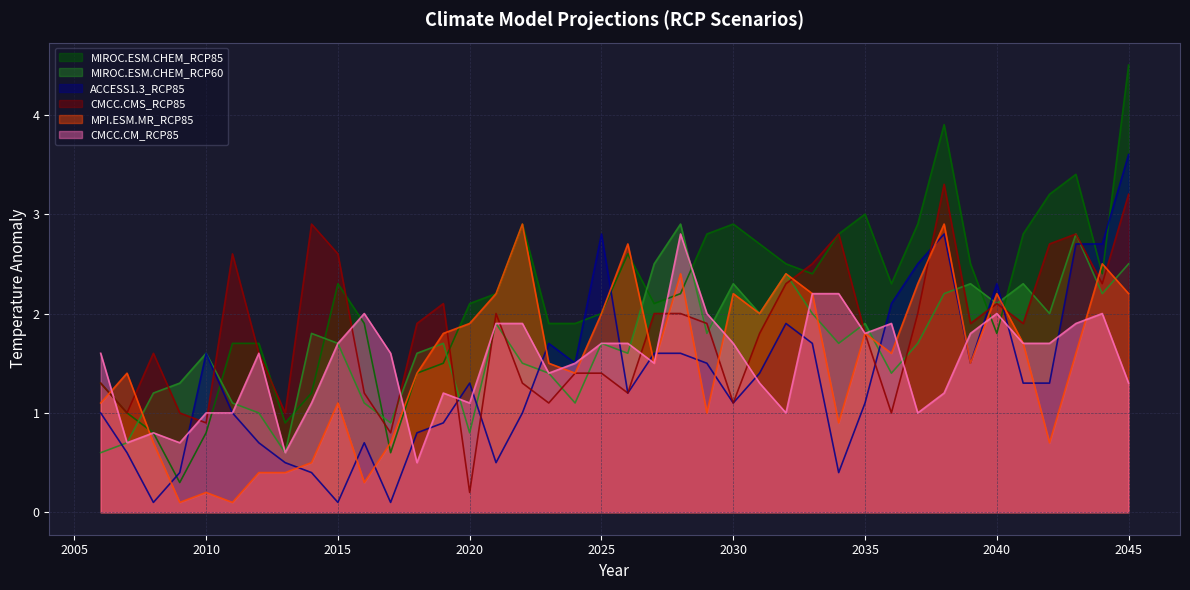

True or false: ACCESS1.3_RCP85 and MPI.ESM.MR_RCP85 intersect in this chart.

True